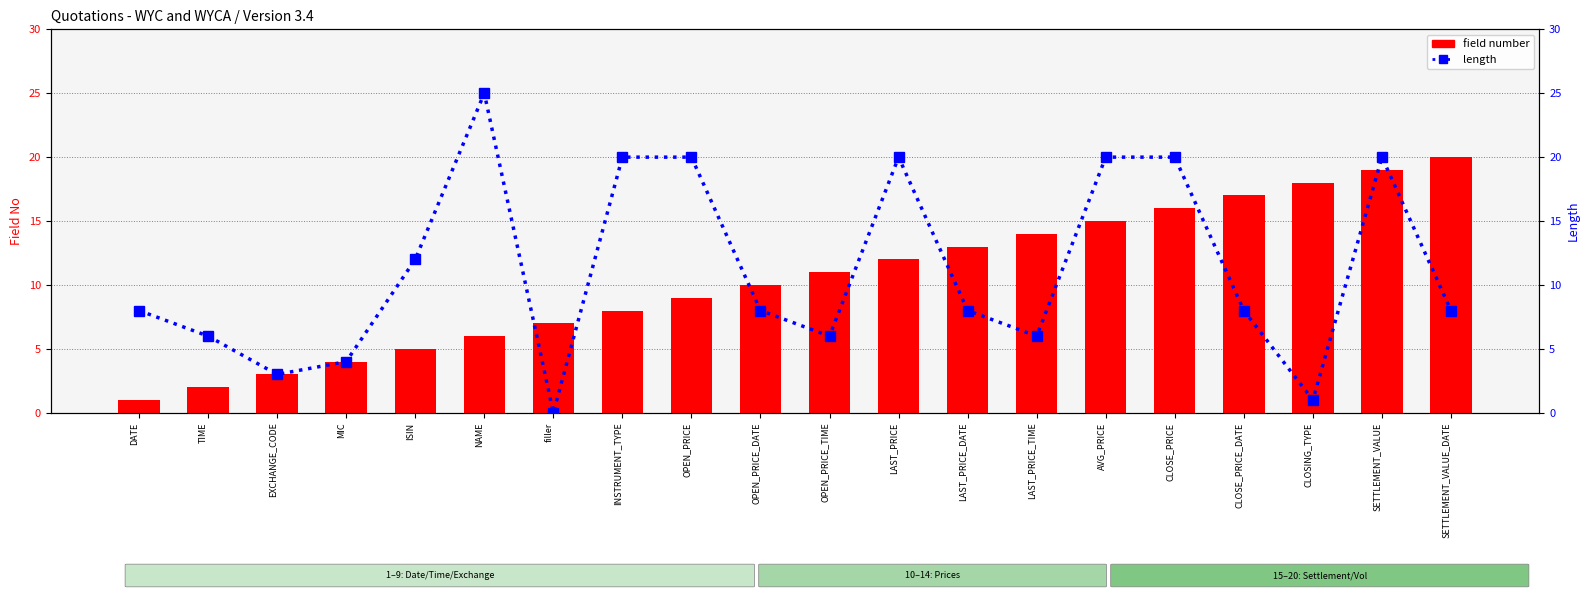

Rank the series by their maximum value, from highest to lowest.

length, field number